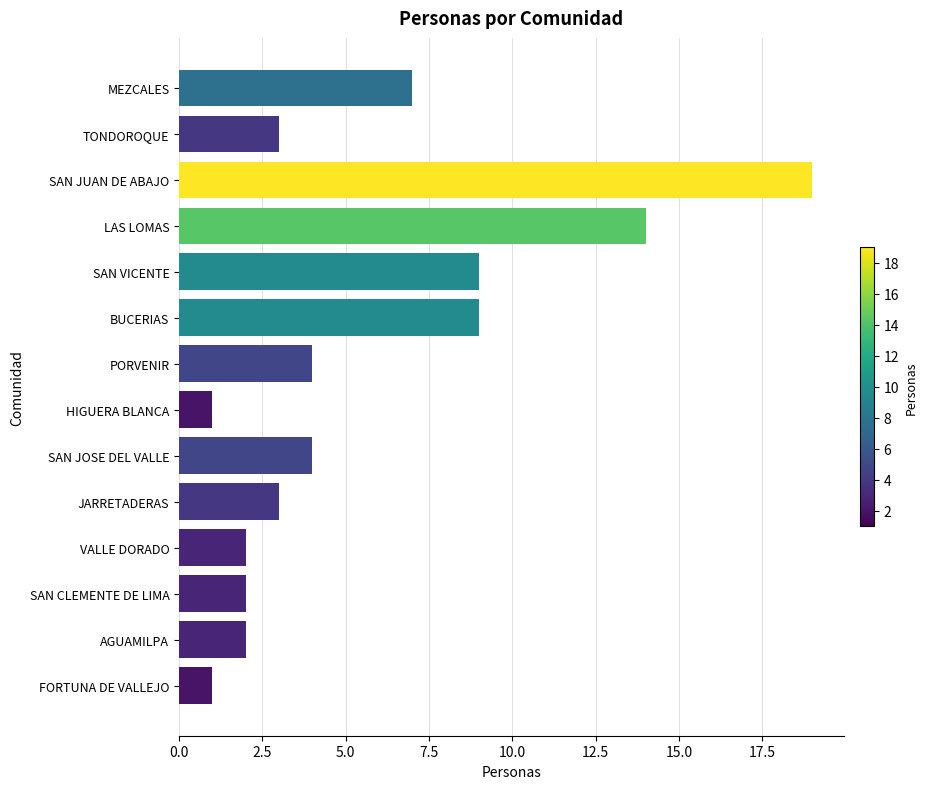

Is it true that the value at AGUAMILPA is 3?

False